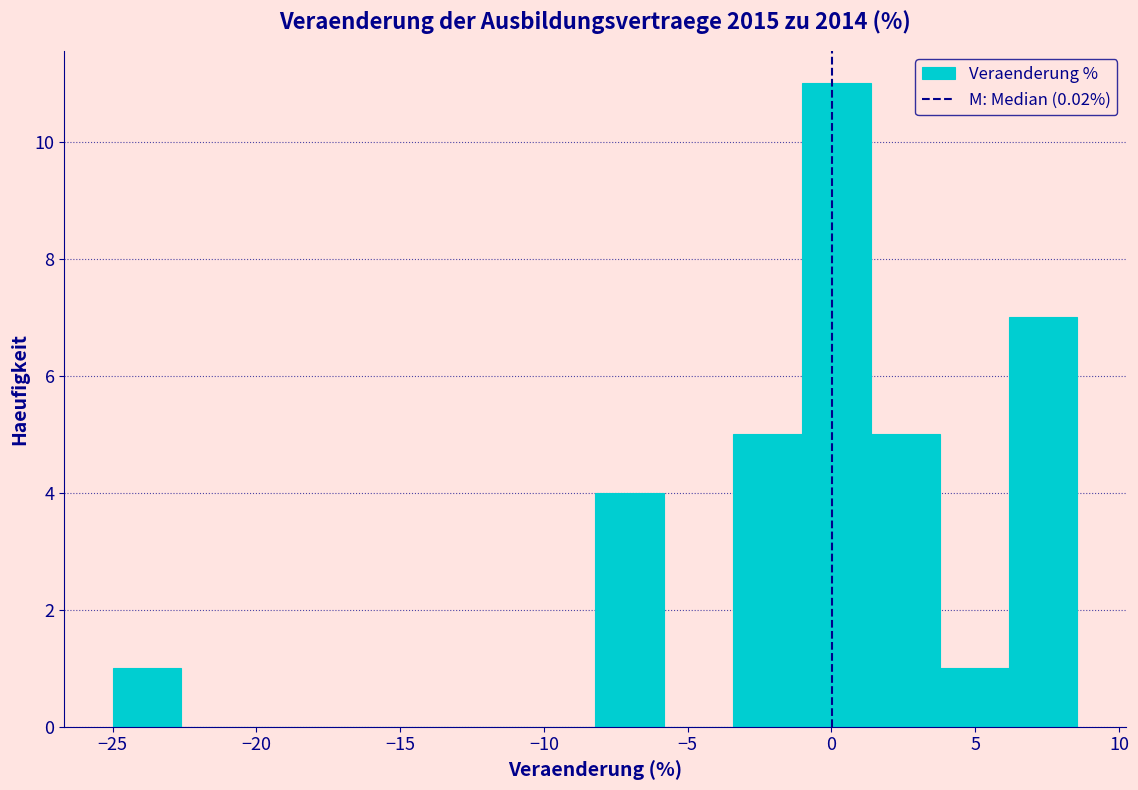

Reading left to right, list every bar in this chart as the range it spans on the x-axis followed by its height. Neither the bar edges nor the heights are printed on the chart, so give them approximately, as read against the axes.

-25.0 to -22.5: 1
-22.5 to -20.0: 0
-20.0 to -18.0: 0
-18.0 to -15.5: 0
-15.5 to -13.0: 0
-13.0 to -10.5: 0
-10.5 to -8.0: 0
-8.0 to -6.0: 4
-6.0 to -3.5: 0
-3.5 to -1.0: 5
-1.0 to 1.5: 11
1.5 to 4.0: 5
4.0 to 6.0: 1
6.0 to 8.5: 7